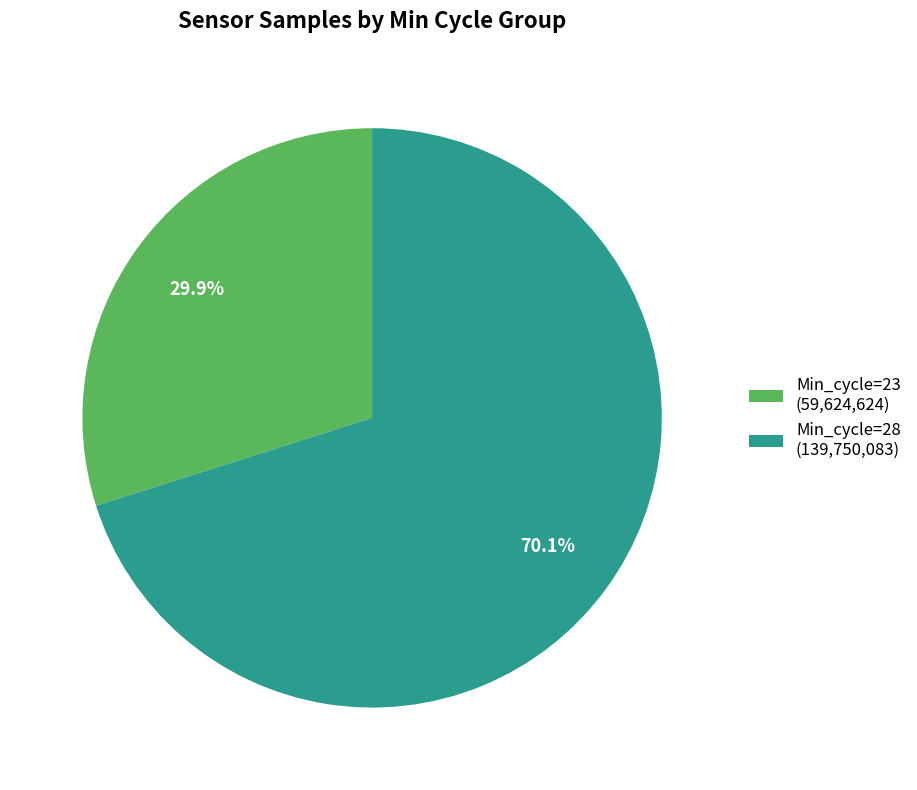

How many segments does this pie chart have?

2